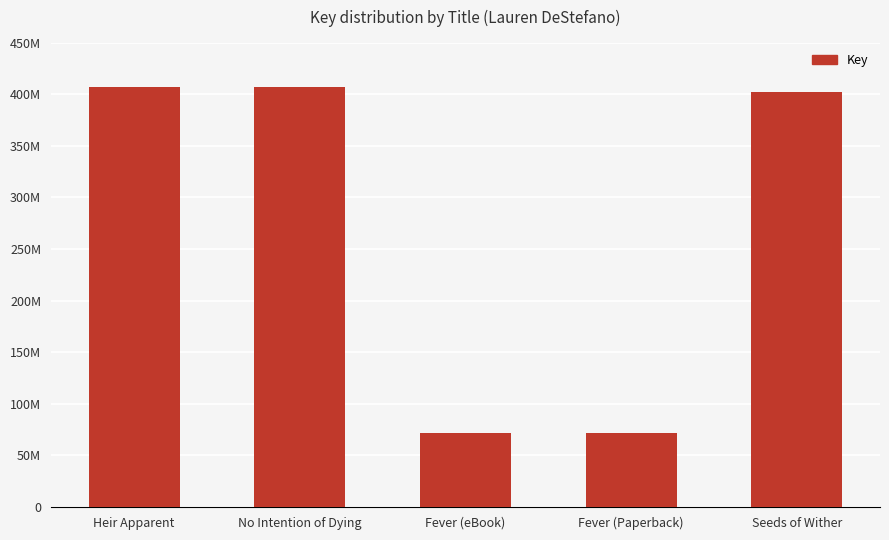

Are the bars horizontal?

No